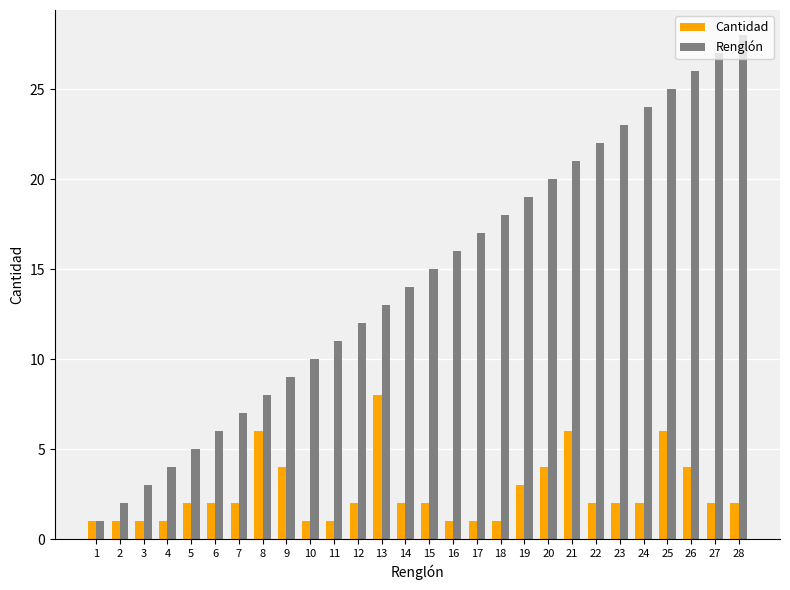

List the series in order of their overall mean, lowest first.

Cantidad, Renglón